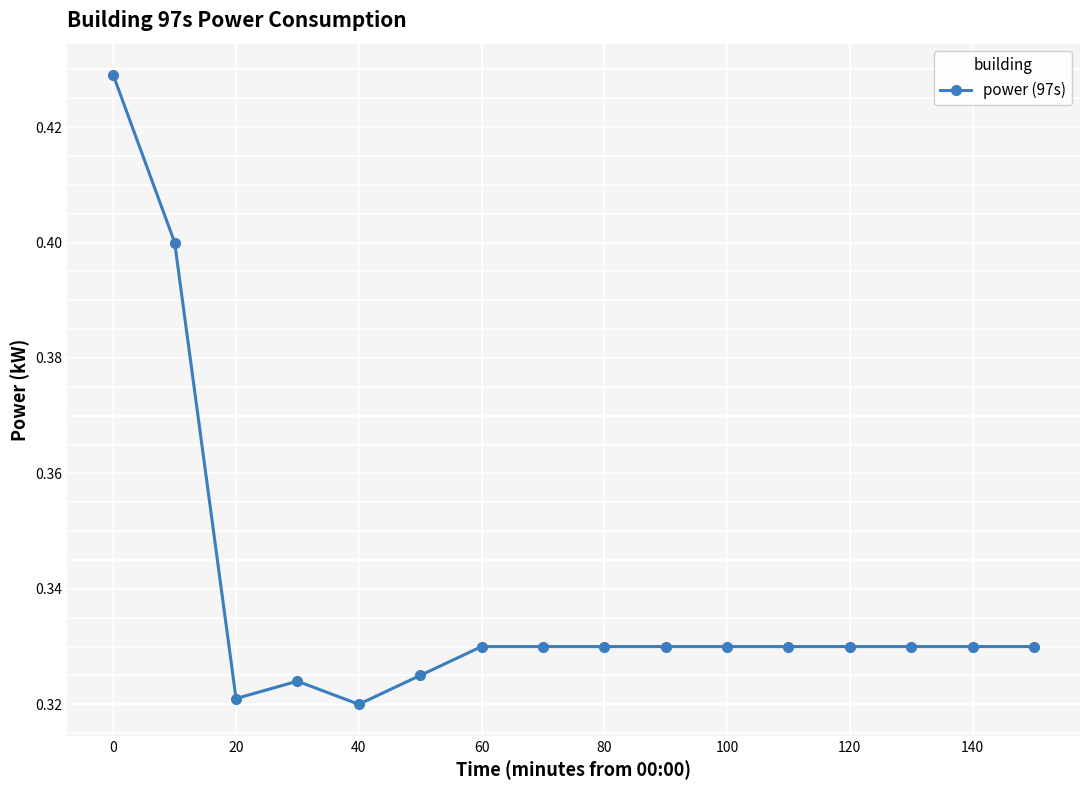

What is the sum of all values?

5.4